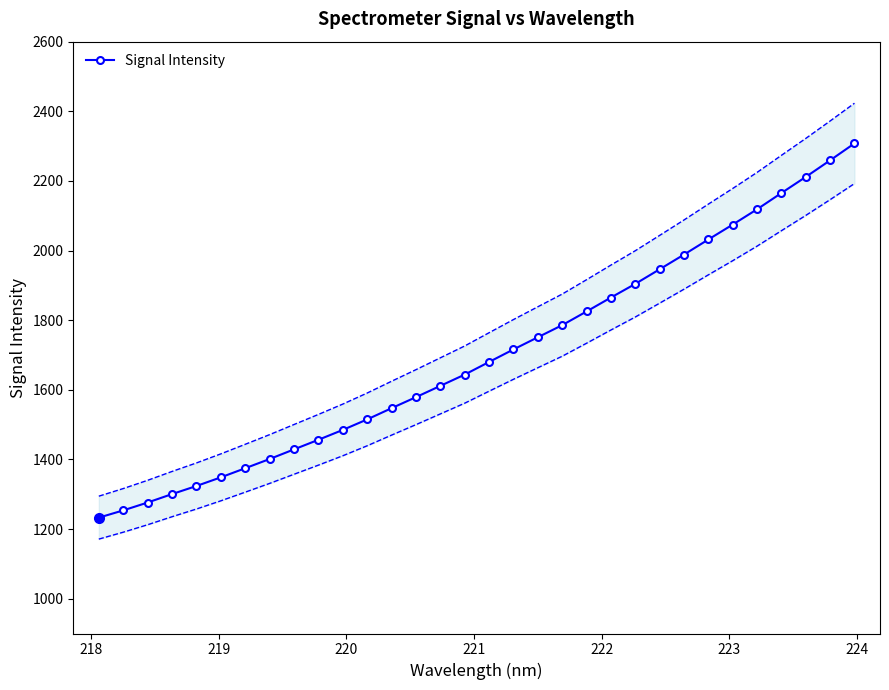

What is the lowest value of the Signal Intensity series?

1232.8